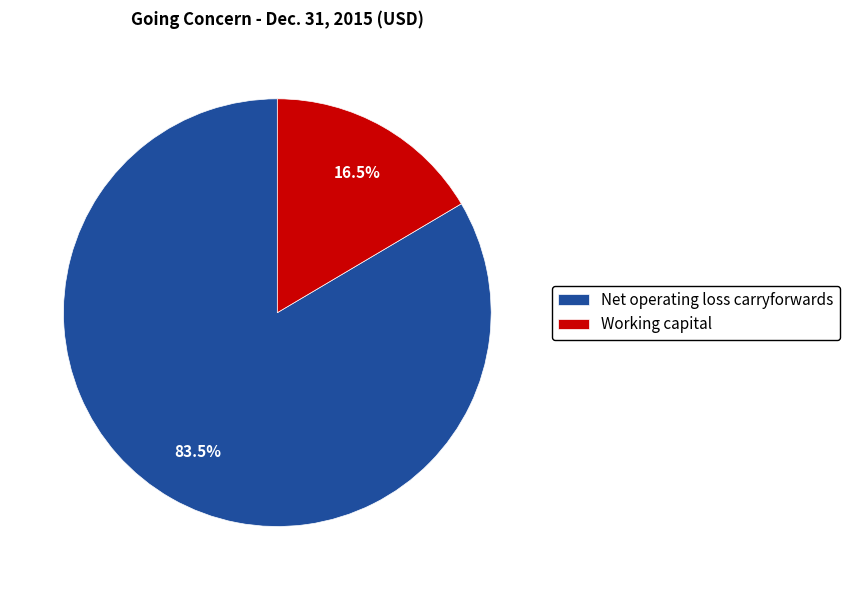

What is the majority slice?

Net operating loss carryforwards